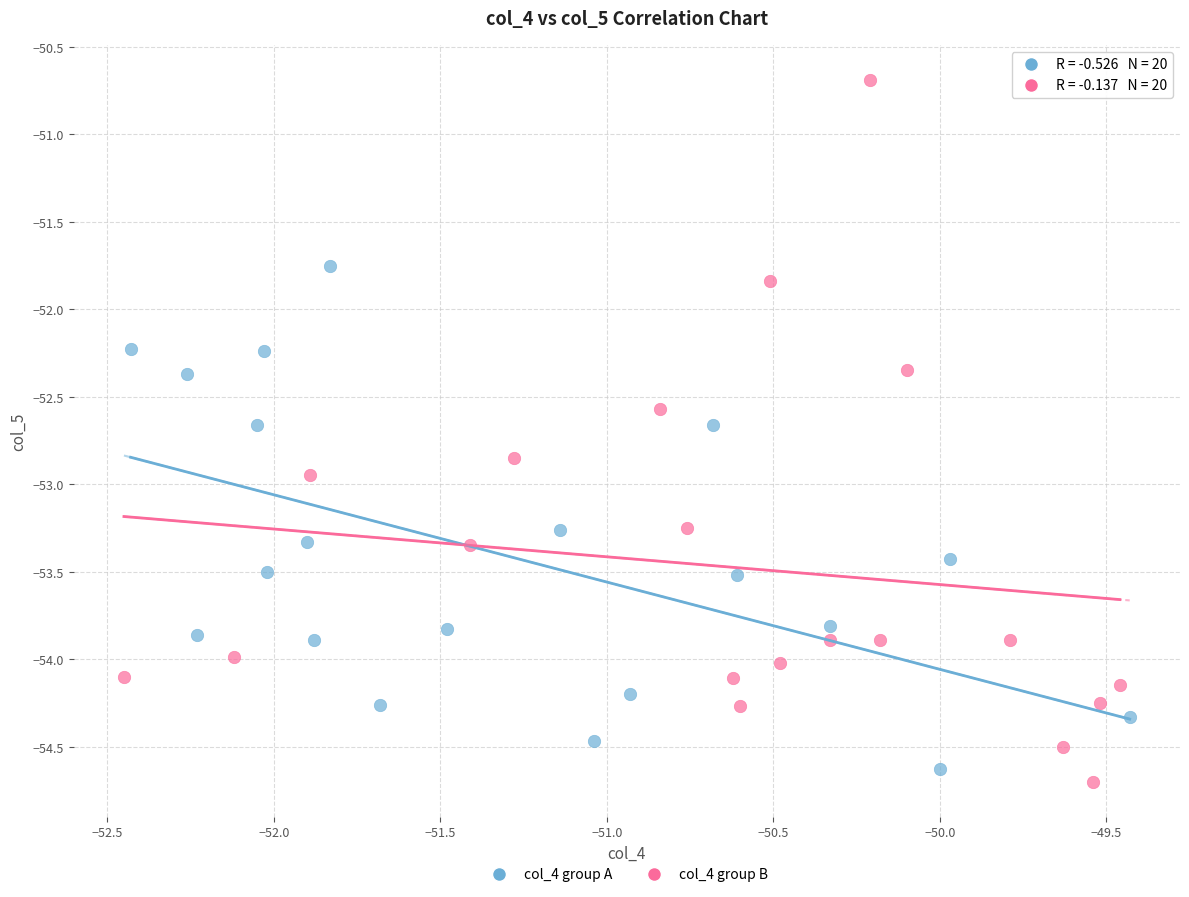

Which series contains the highest Y value?

col_4 group B